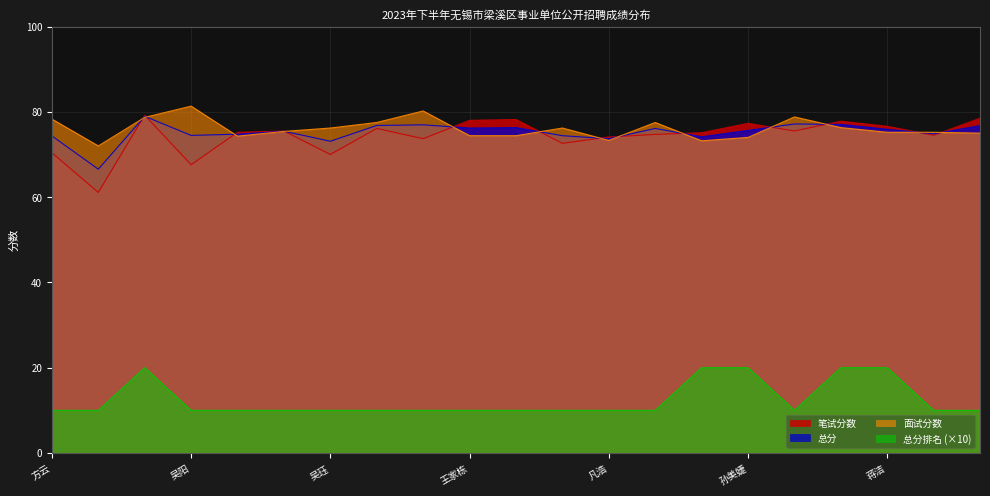

What is the label of the 5th point from the left?

马自雪